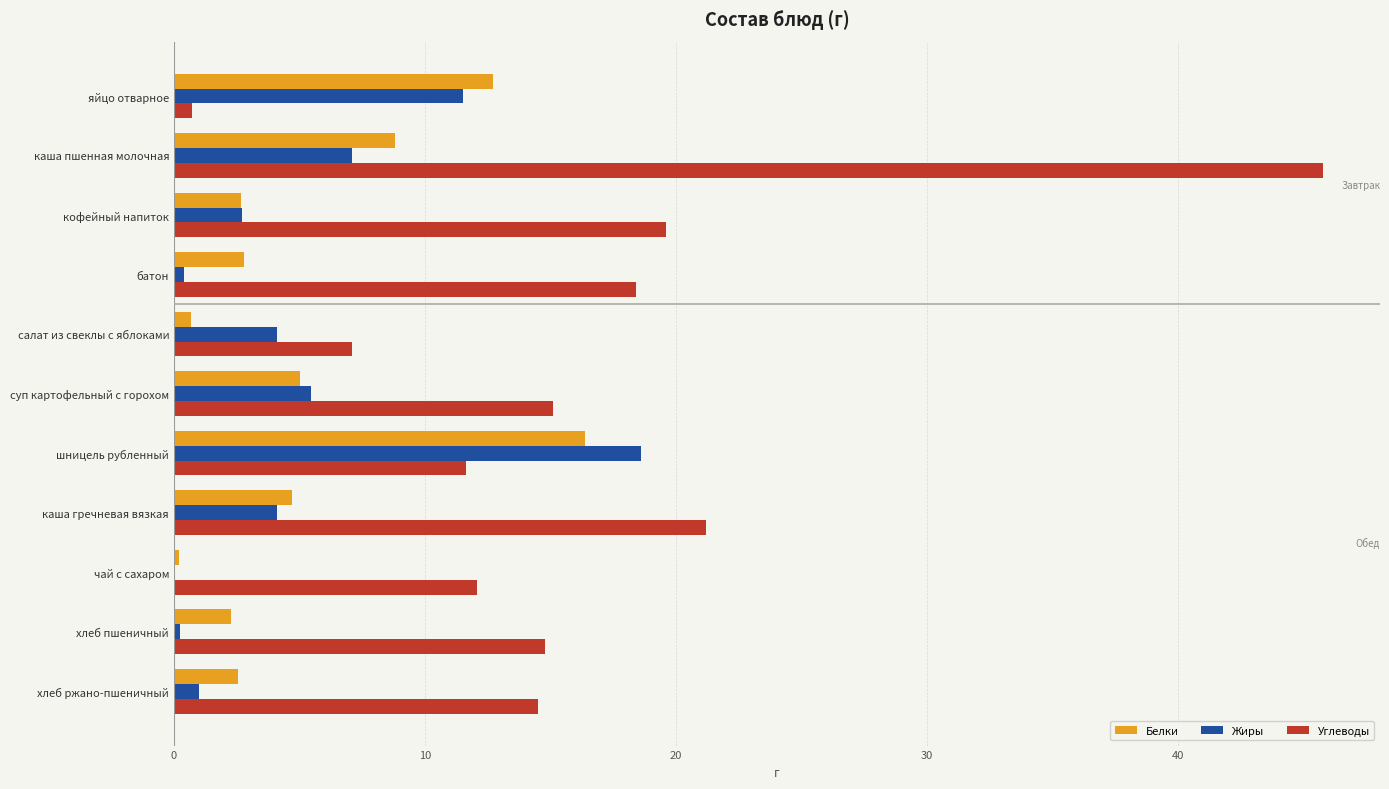

Read the Жиры value at суп картофельный с горохом.

5.4